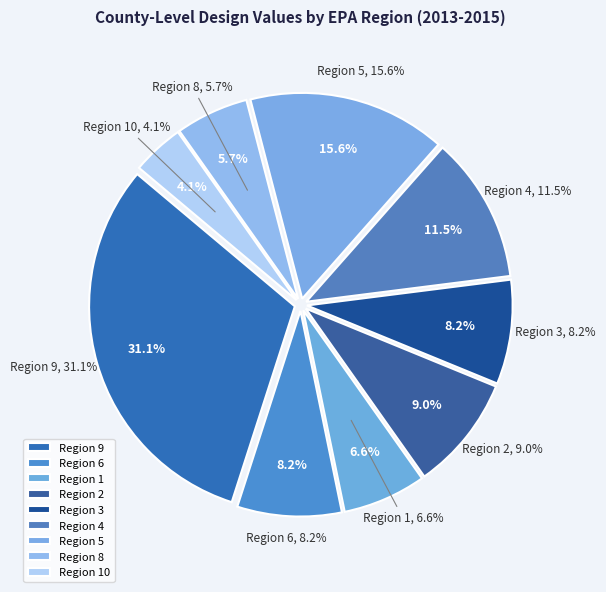

How many segments does this pie chart have?

9